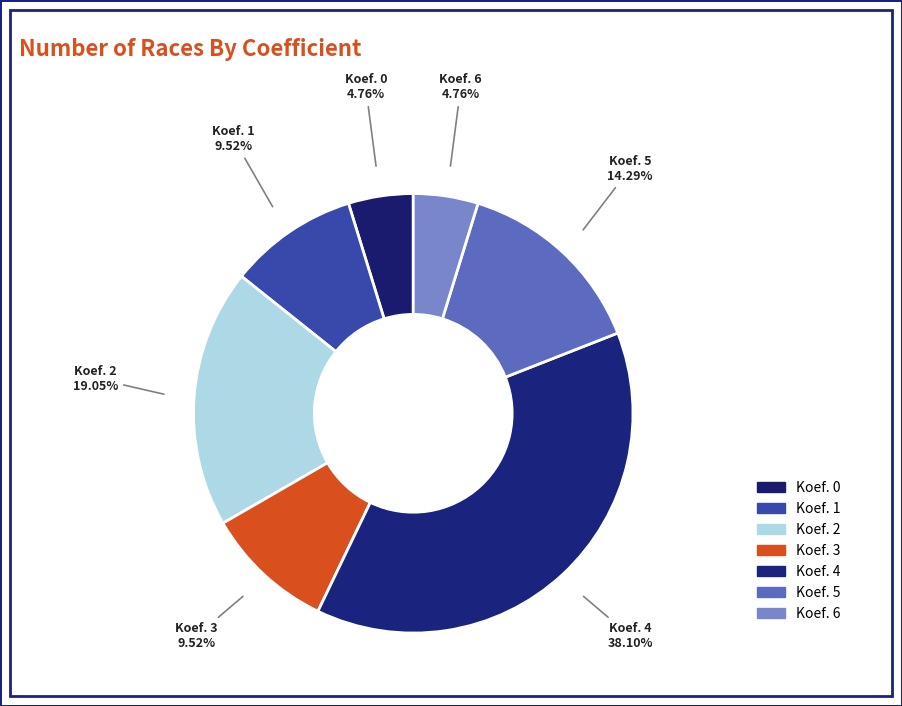

What is the change in value from Koef. 1 to Koef. 6?

-1